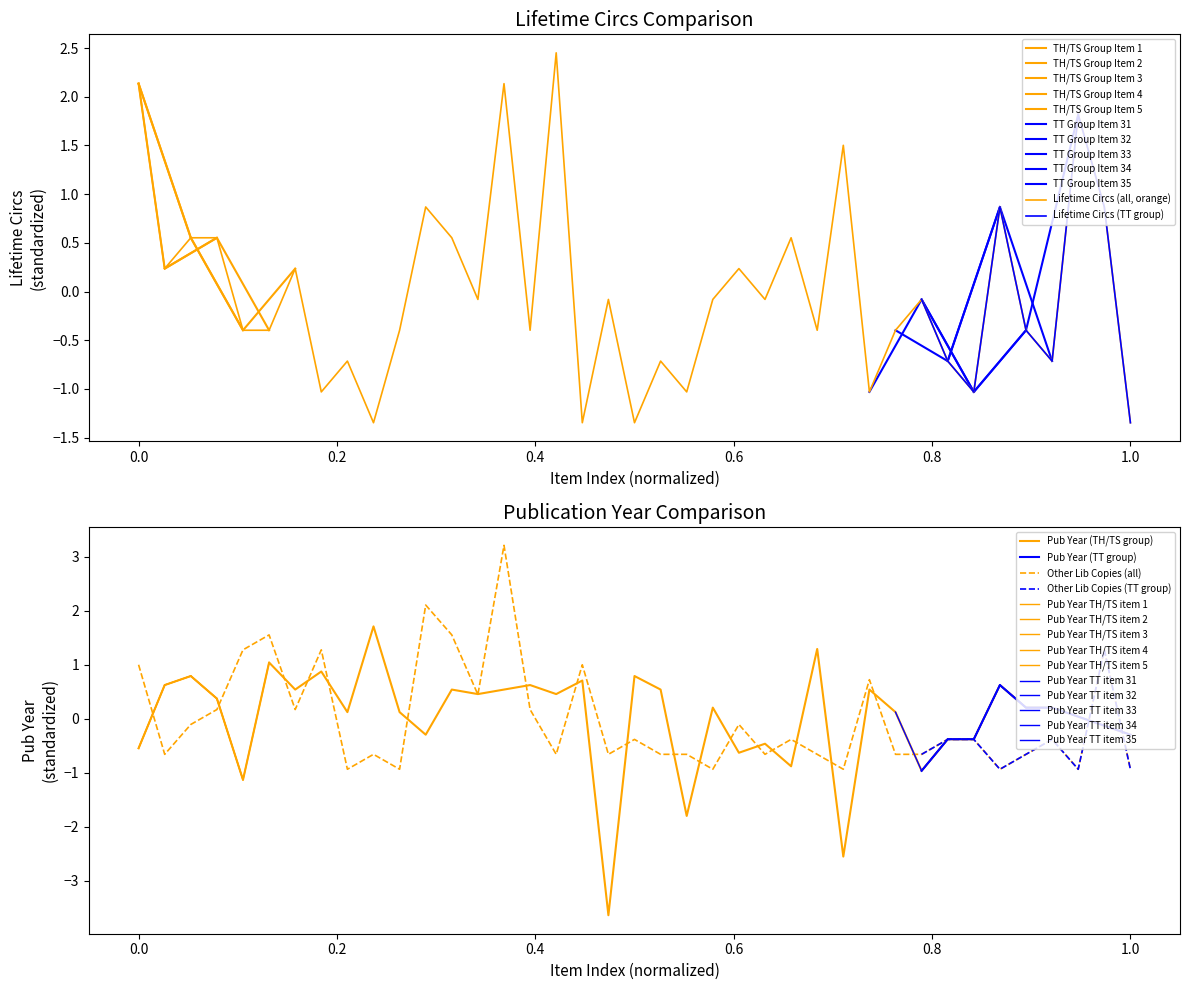

Is the value of Lifetime Circs at 25 greater than the value of Pub Year at 0.2?

No